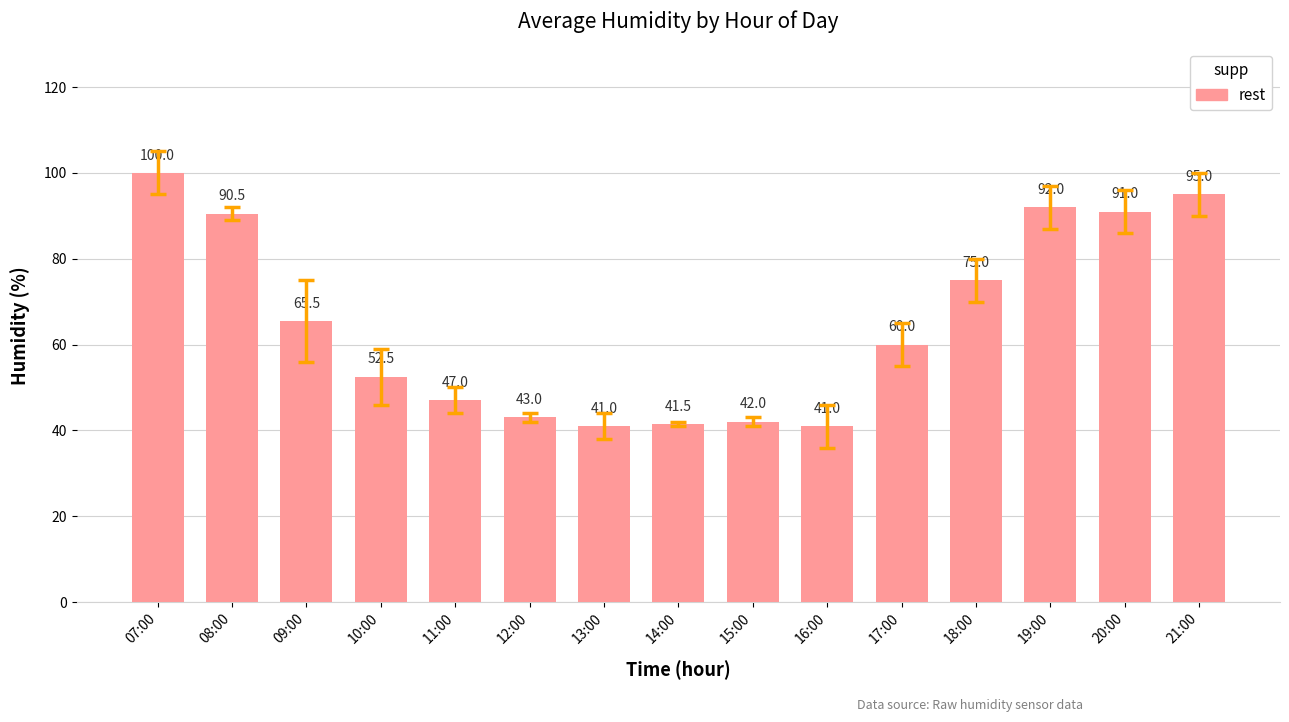

Are the bars horizontal?

No